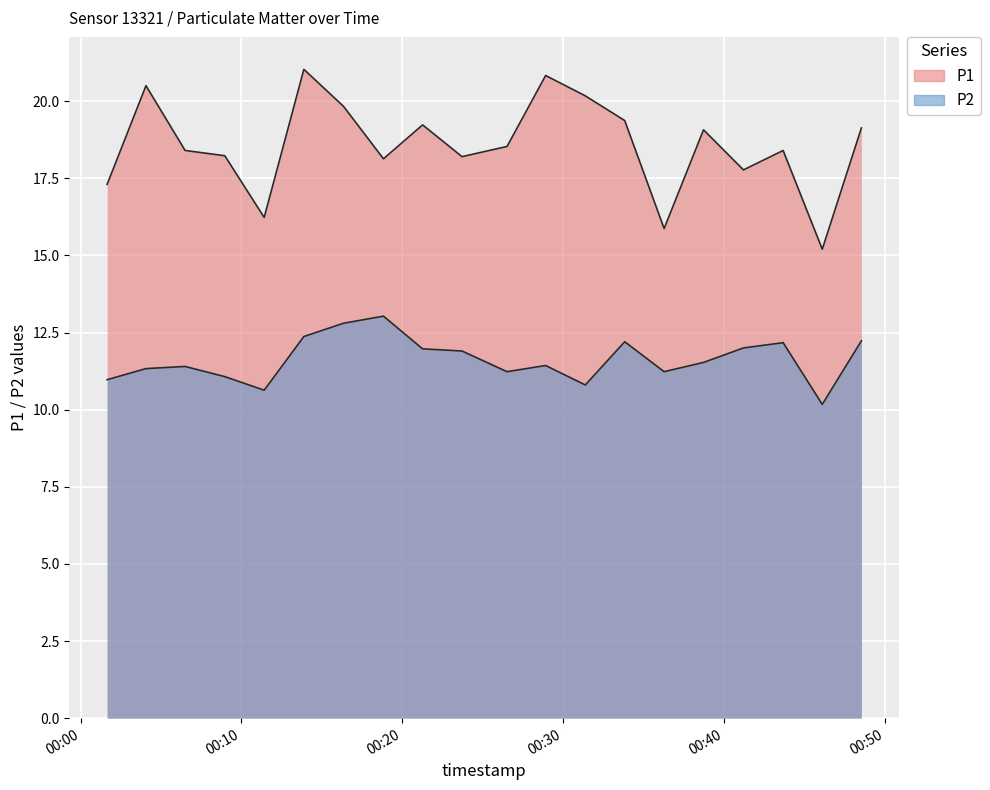

True or false: P2 and P1 intersect in this chart.

False